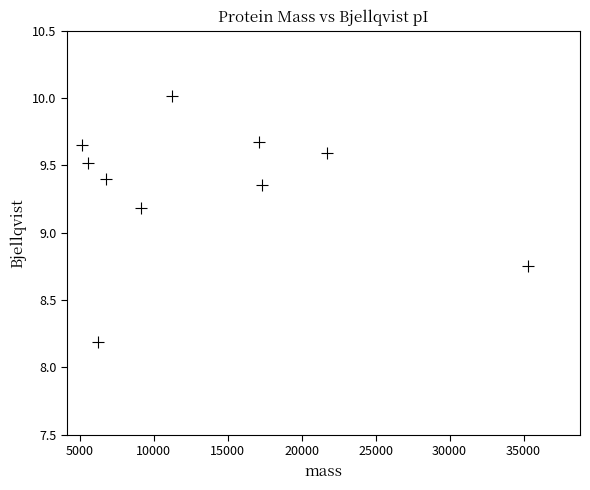

What is the average X value?

13558.3